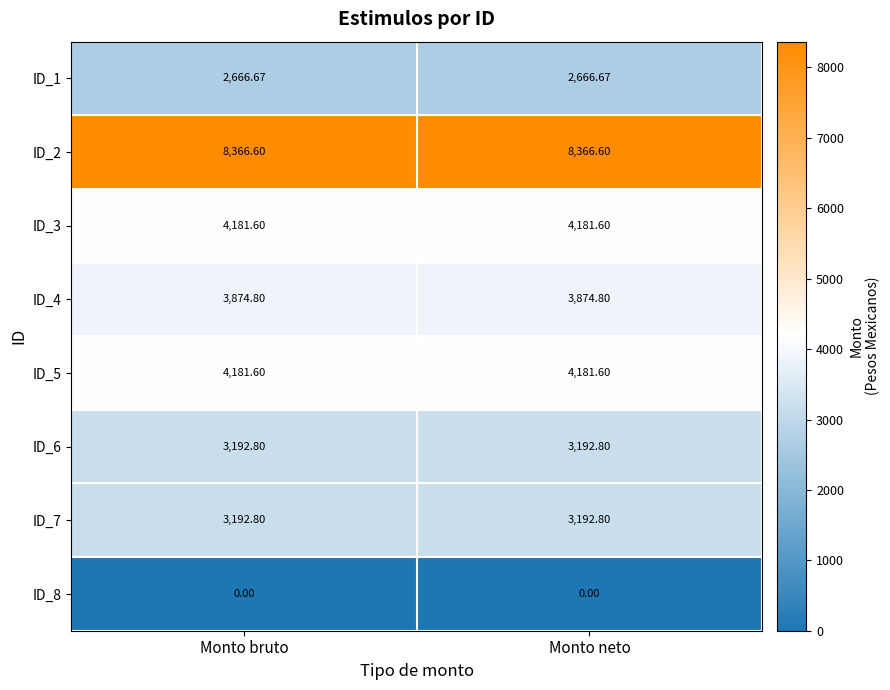

What is the total value across all series at Monto bruto?

29656.9